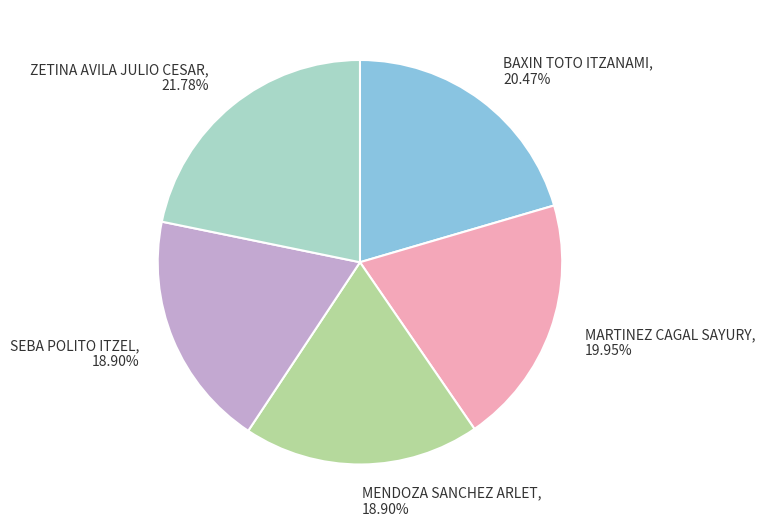

What is the largest slice in the pie chart?

ZETINA AVILA JULIO CESAR